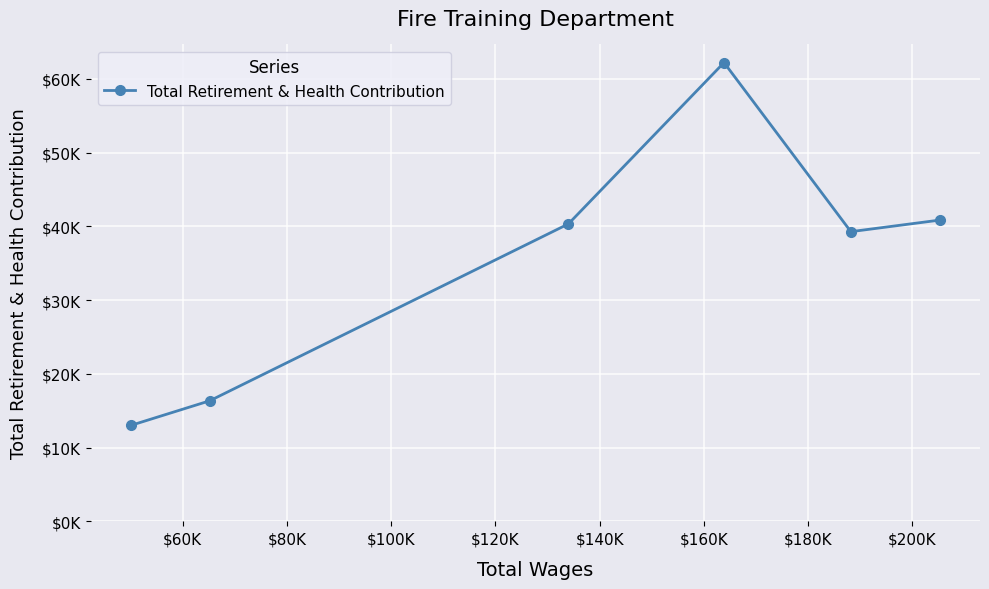

Is this an area chart (filled region under the line)?

No